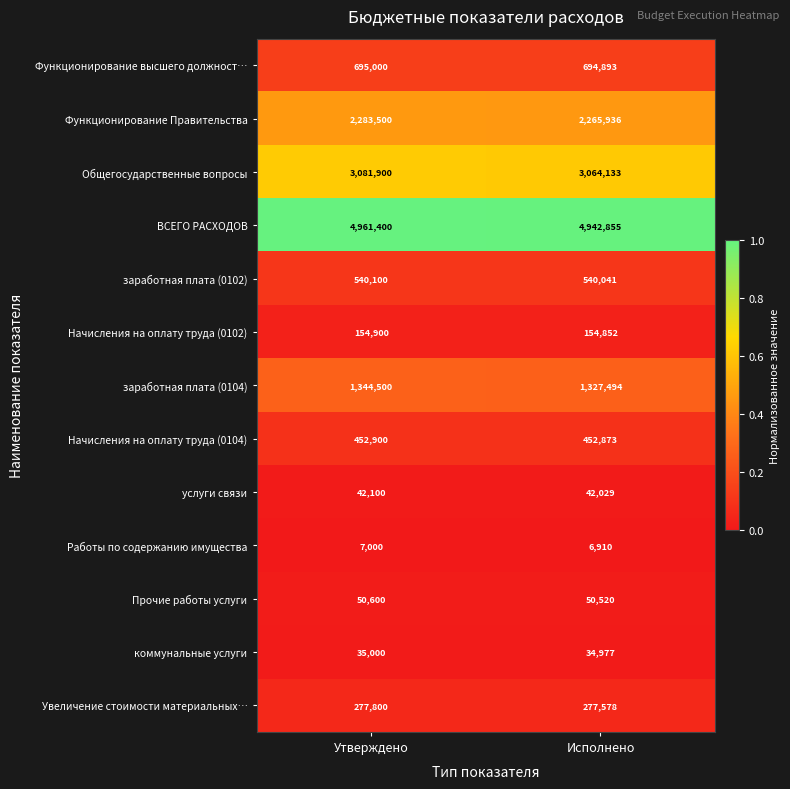

What is the smallest value displayed?

6910